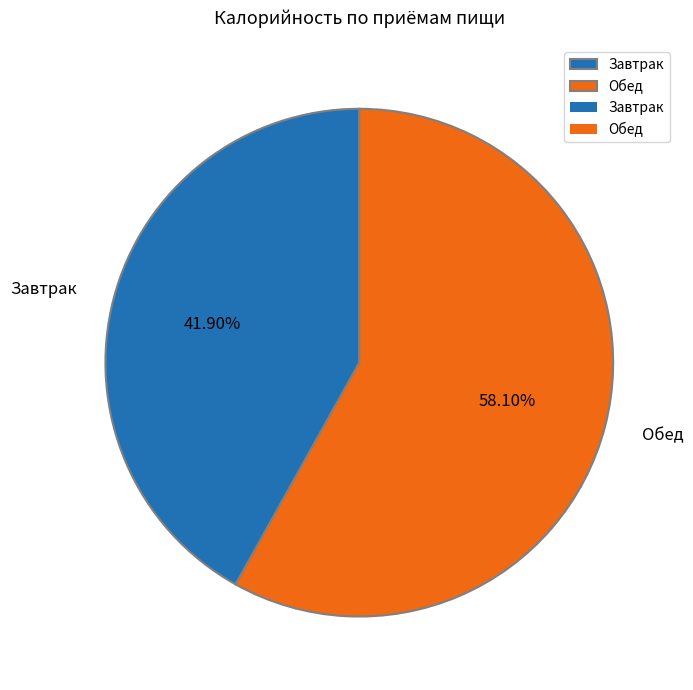

The Завтрак slice represents 33% of the pie. True or false?

False